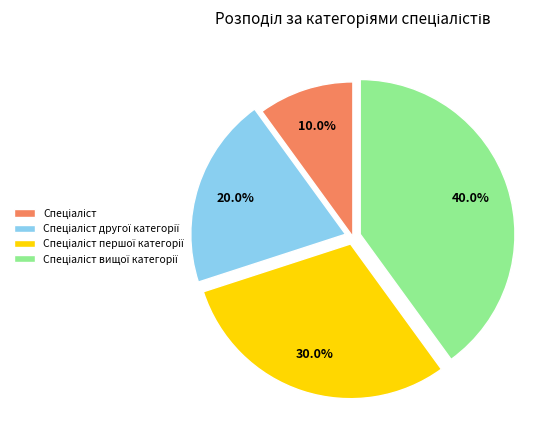

To the nearest percent, what is the average slice percentage?

25%